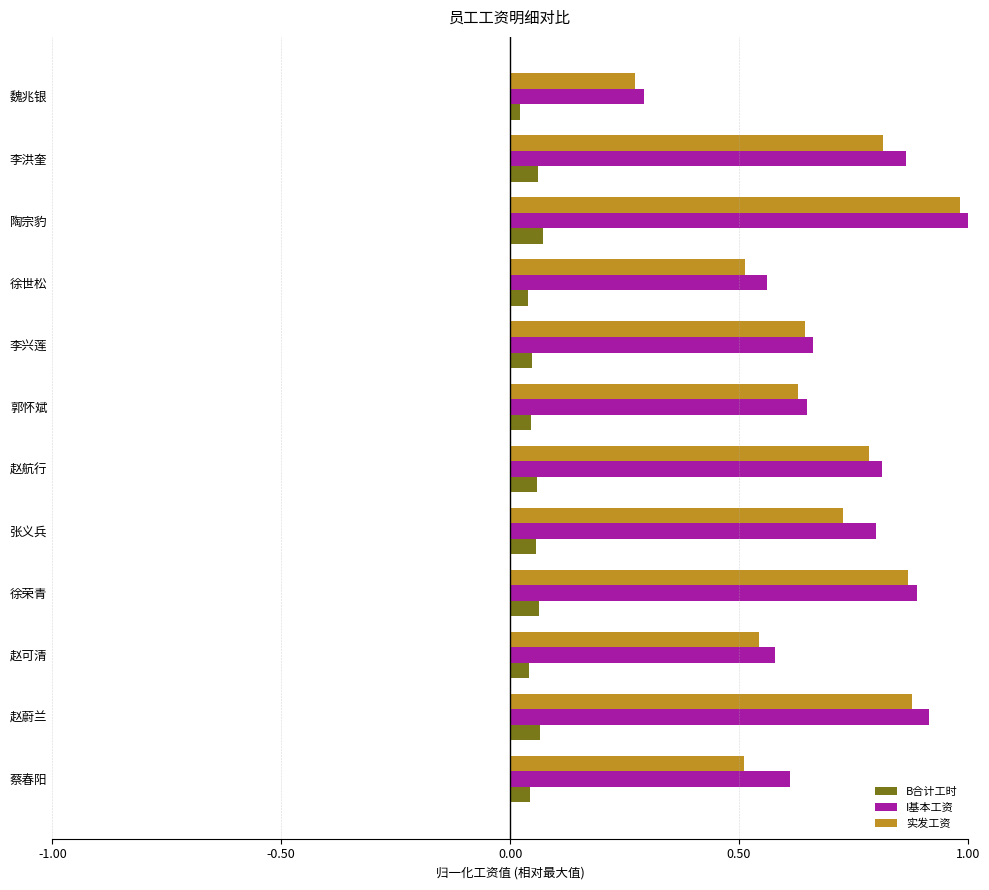

Where is 实发工资 nearest to the value 0?

魏兆银